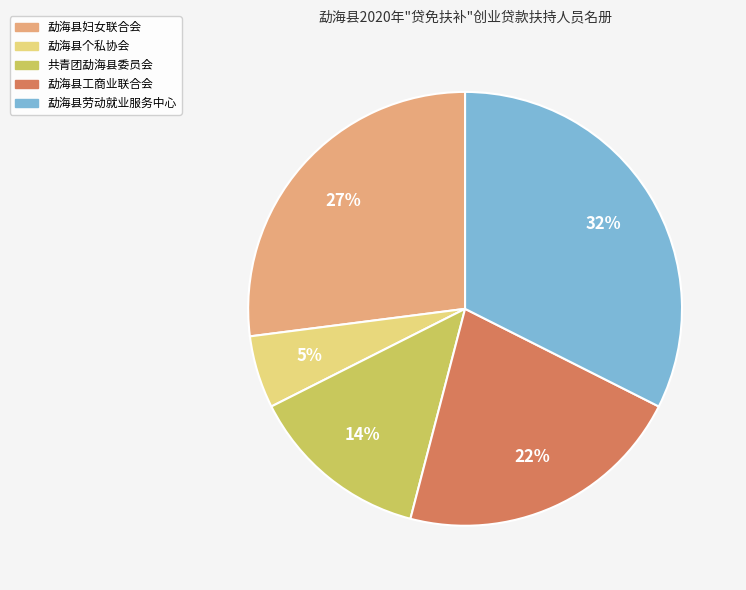

To the nearest percent, what portion does 勐海县工商业联合会 represent?

22%